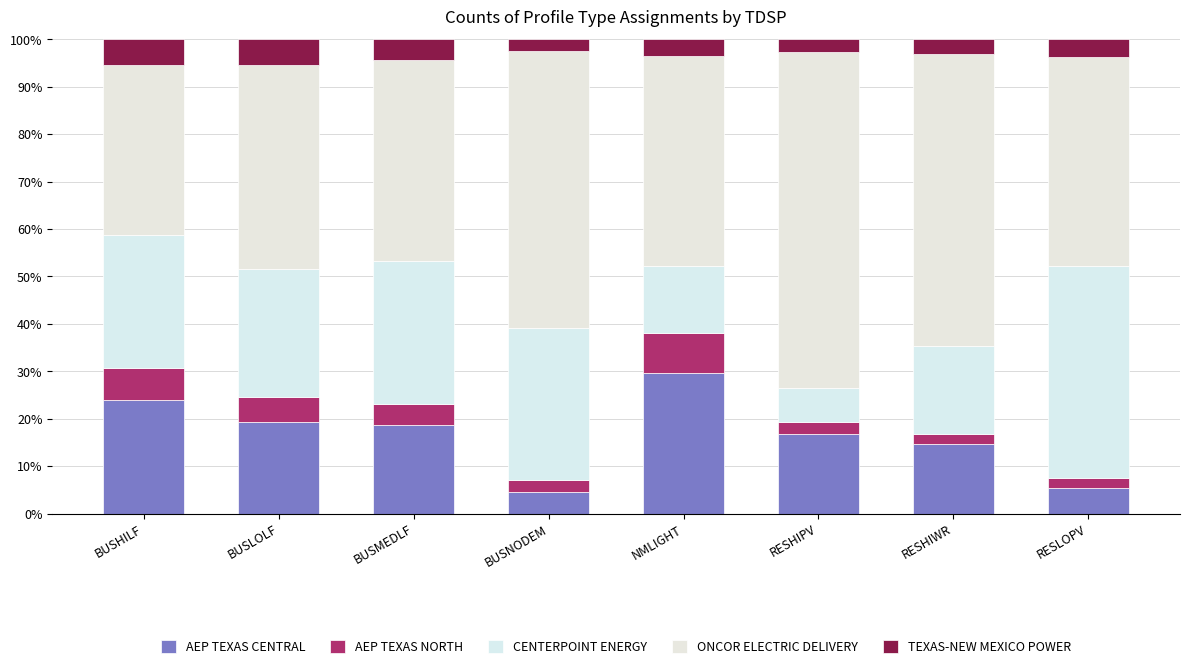

What are all the series names shown in the legend?

AEP TEXAS CENTRAL, AEP TEXAS NORTH, CENTERPOINT ENERGY, ONCOR ELECTRIC DELIVERY, TEXAS-NEW MEXICO POWER